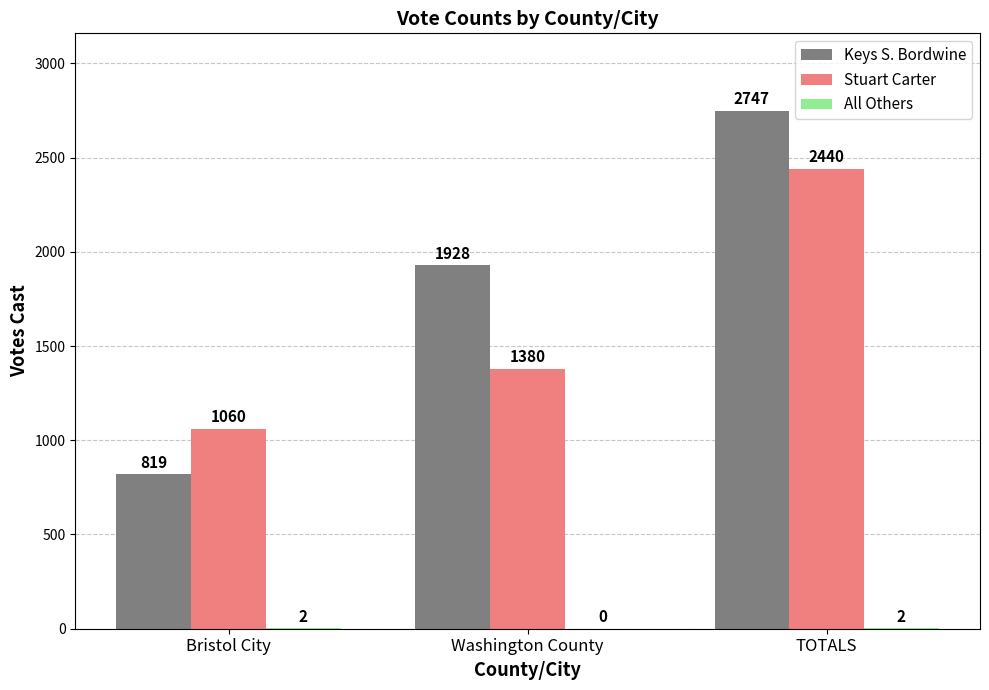

The Keys S. Bordwine series shows 314 at Bristol City. True or false?

False